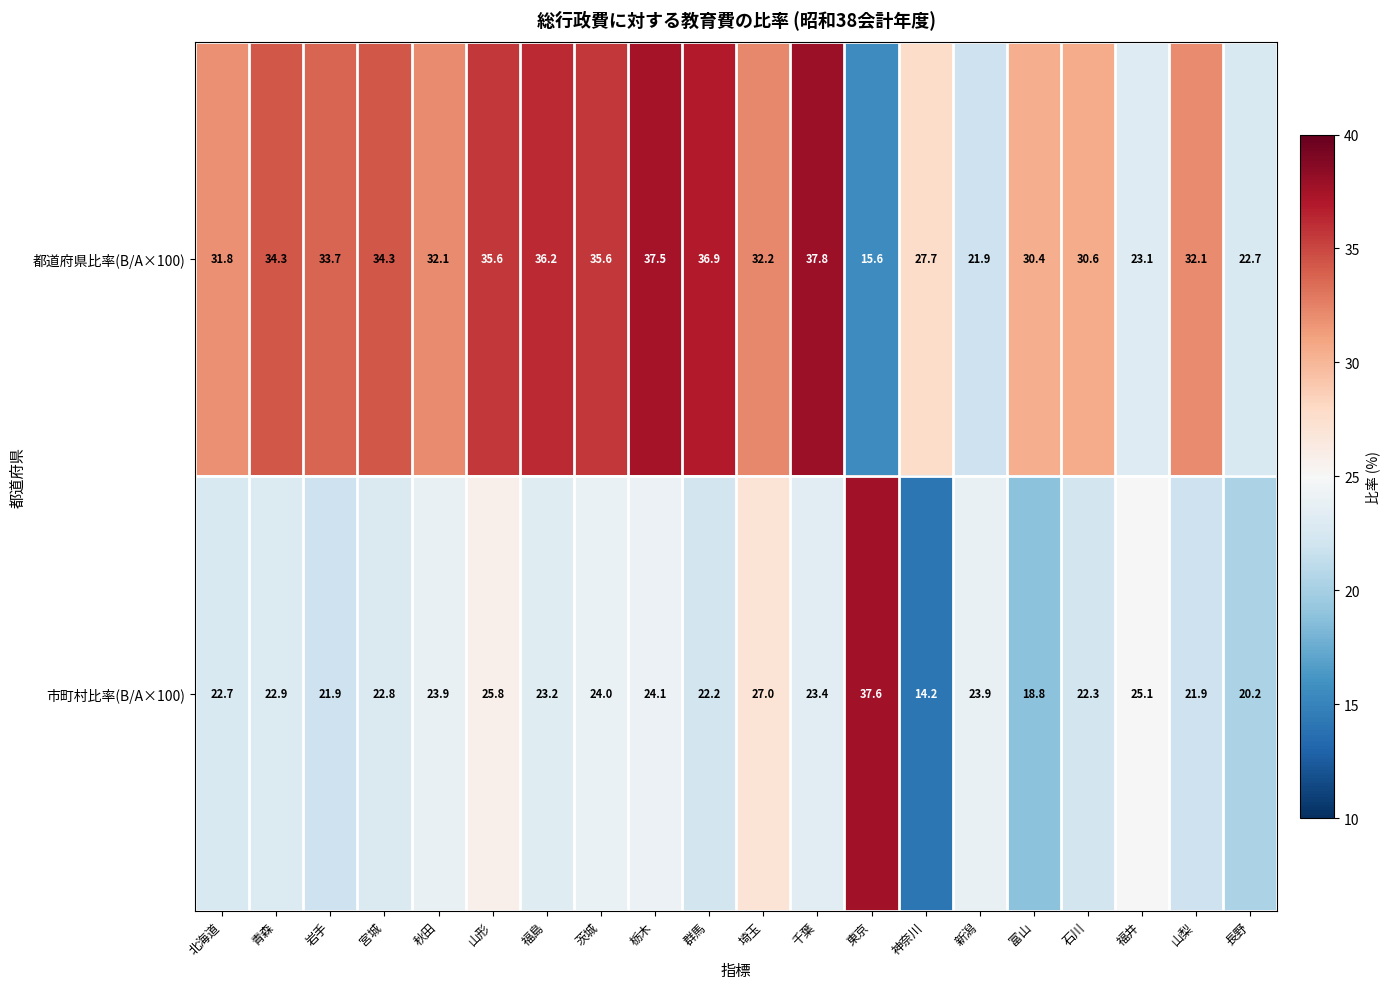

What is the sum of the 市町村比率(B/A×100) values at 茨城 and 山形?

49.8